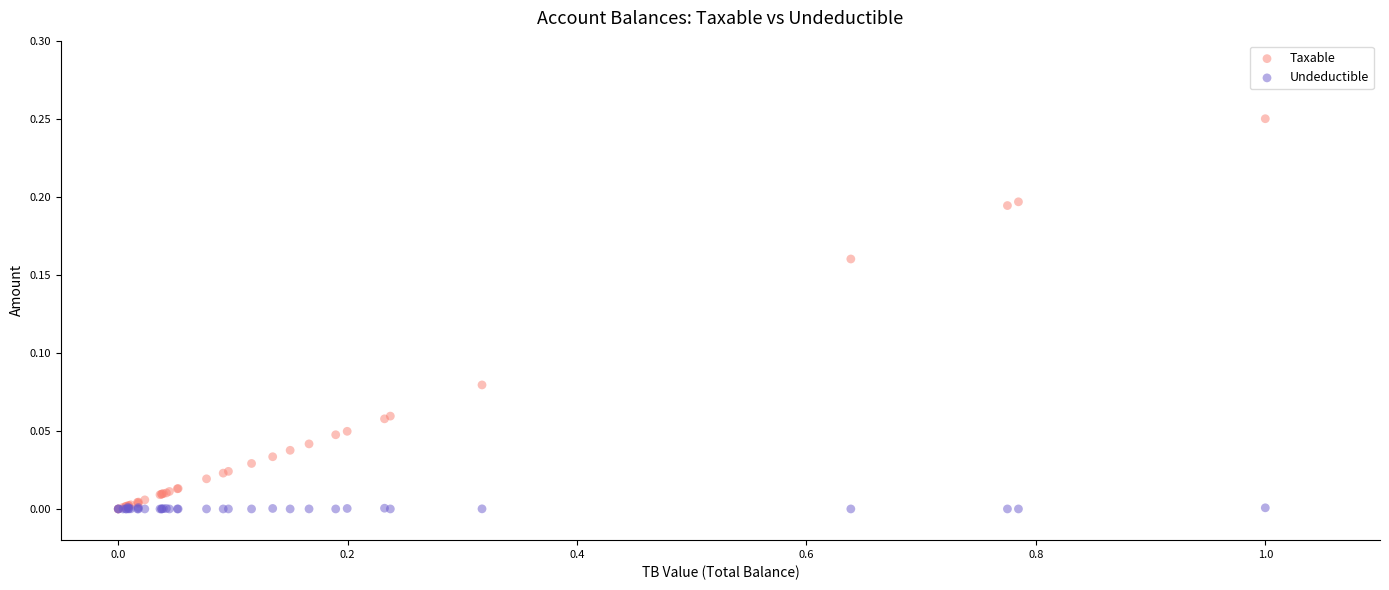

What are all the series names shown in the legend?

Taxable, Undeductible